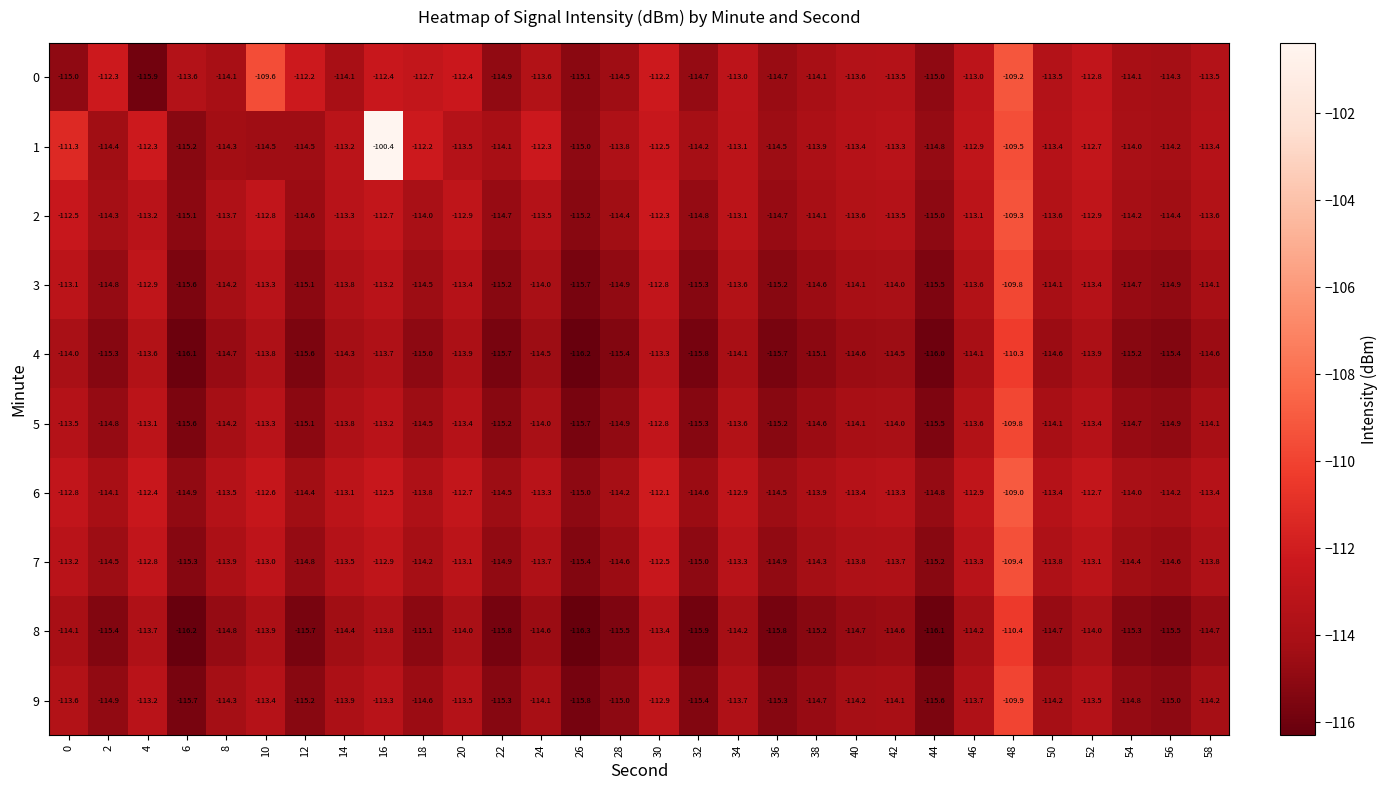

What is the sum of the 4 values at 28 and 50?

-230.0